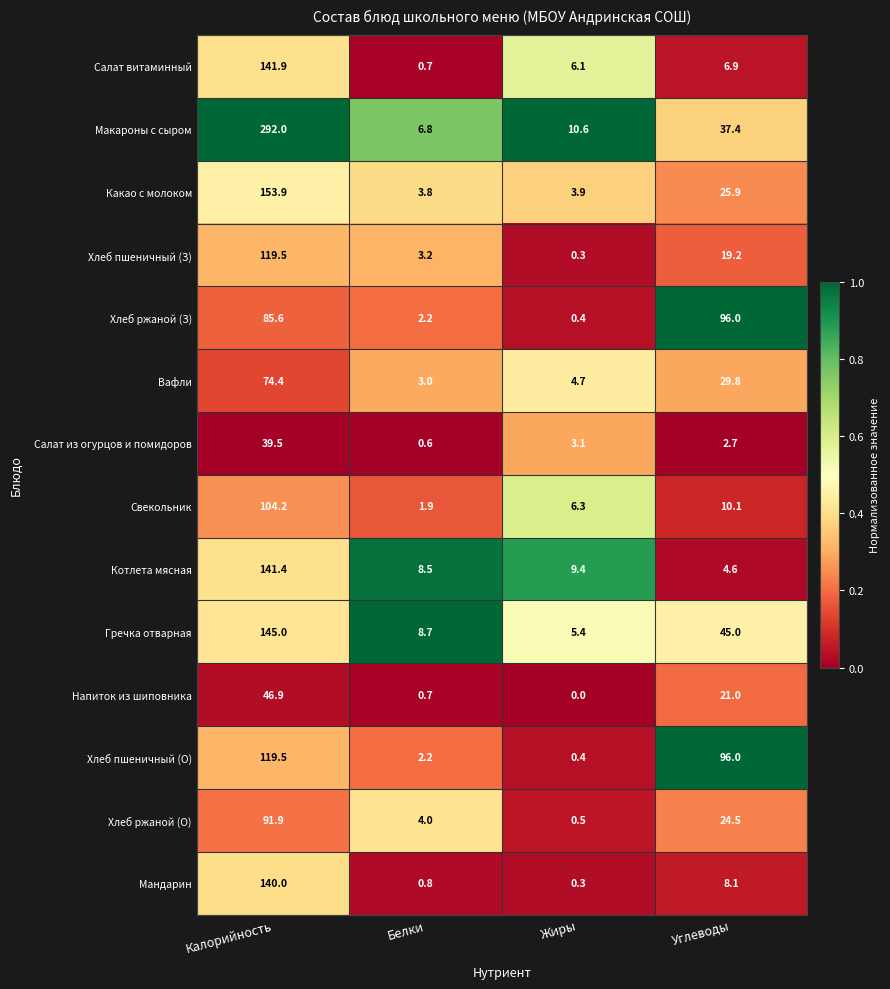

Rank the categories by Салат из огурцов и помидоров value from highest to lowest.

Калорийность, Жиры, Углеводы, Белки